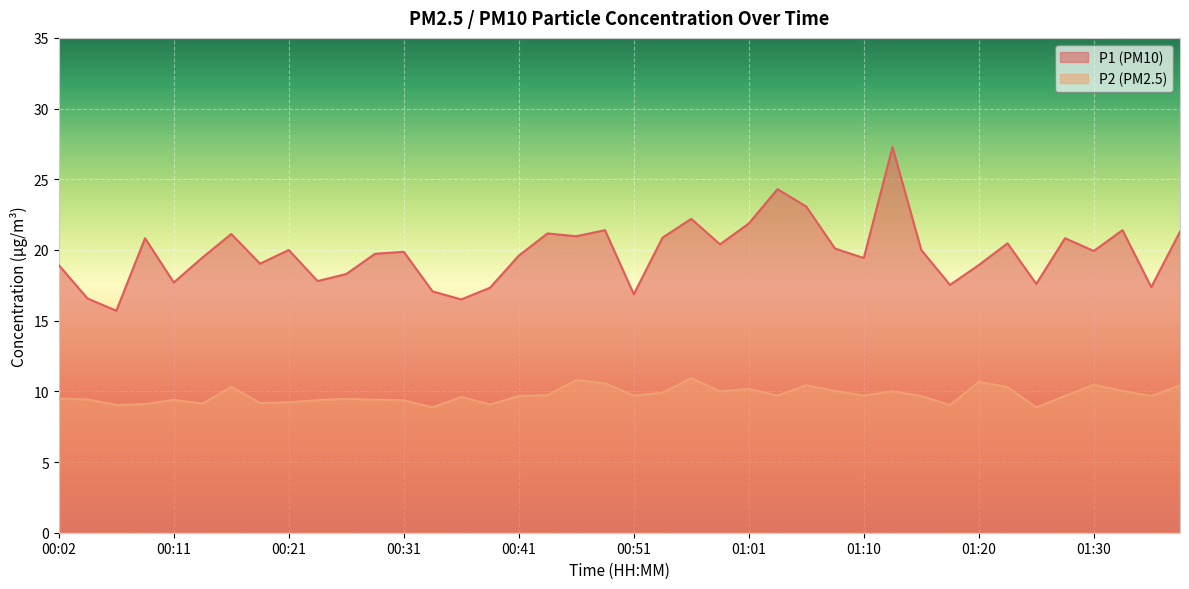

How many values in the P2 series exceed 9?

38